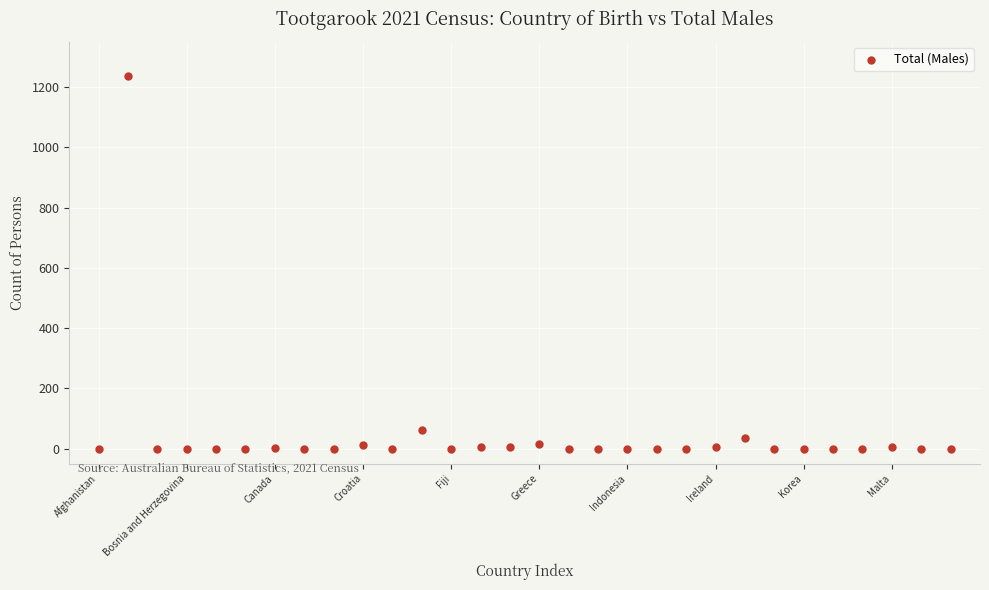

What Y value in the scatter plot is closest to 617?

62